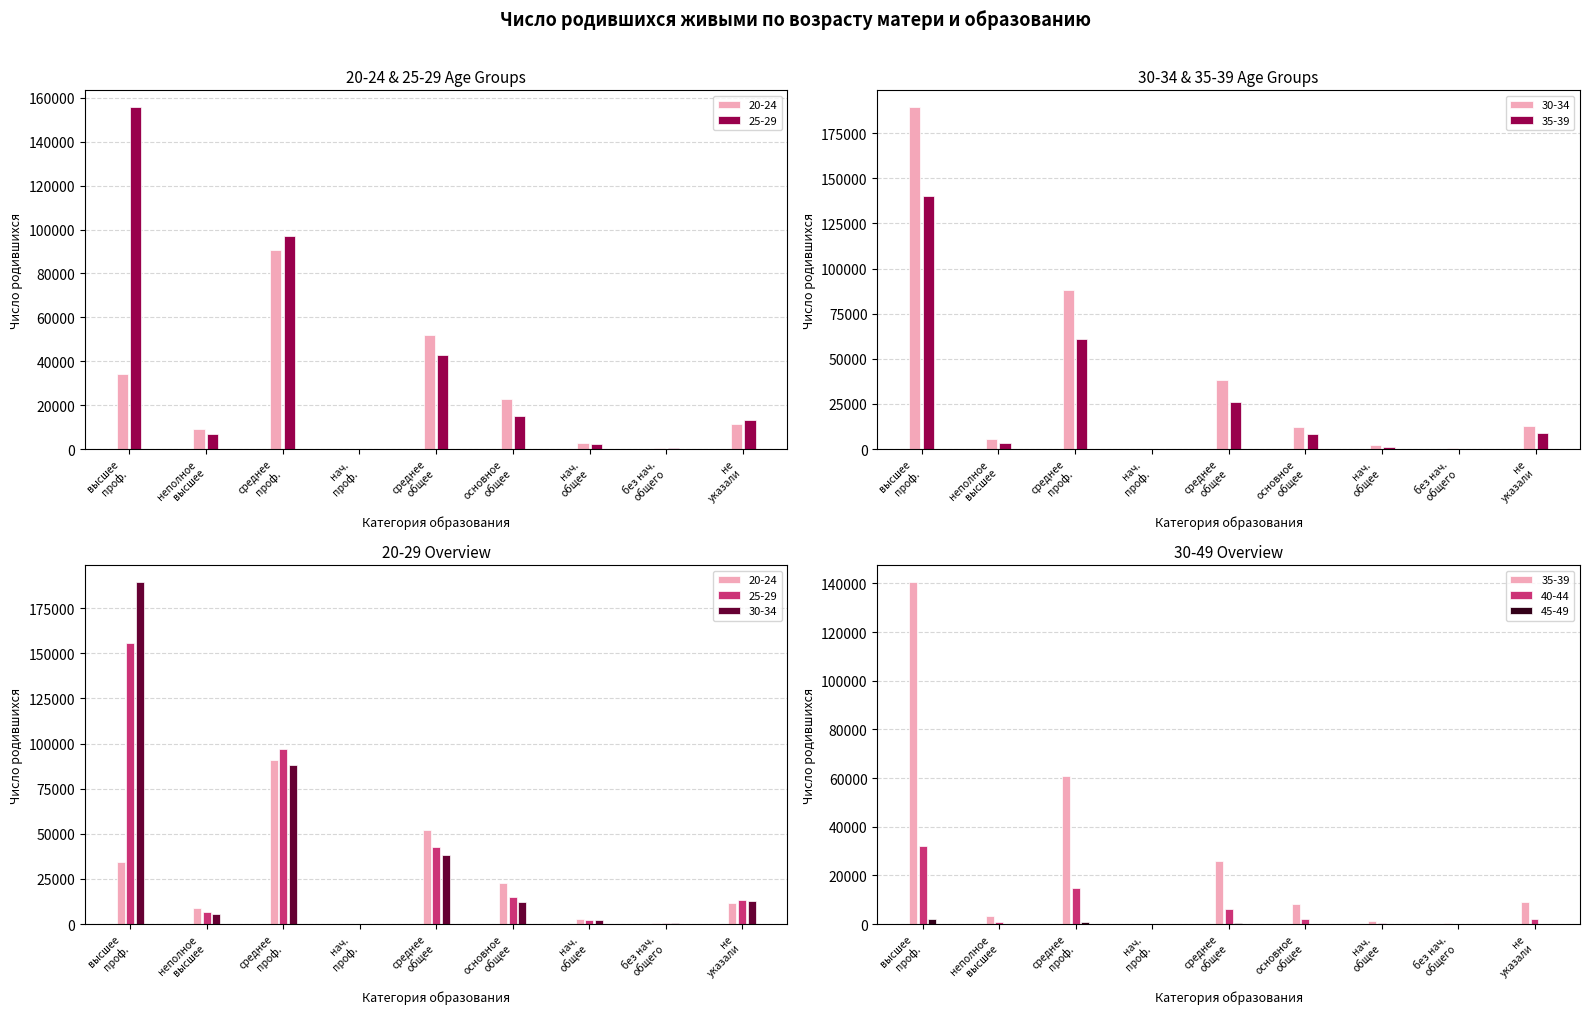

What are all the series names shown in the legend?

20-24, 25-29, 30-34, 35-39, 40-44, 45-49